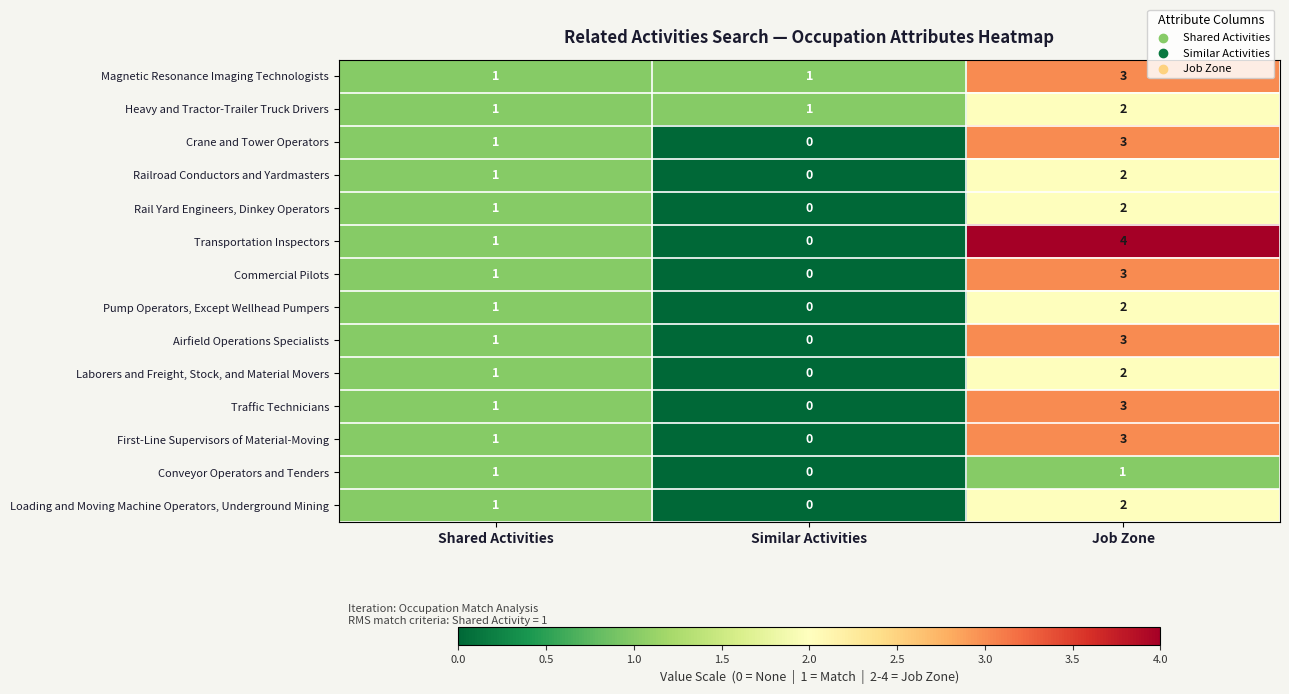

What is the sum of all Commercial Pilots values?

4